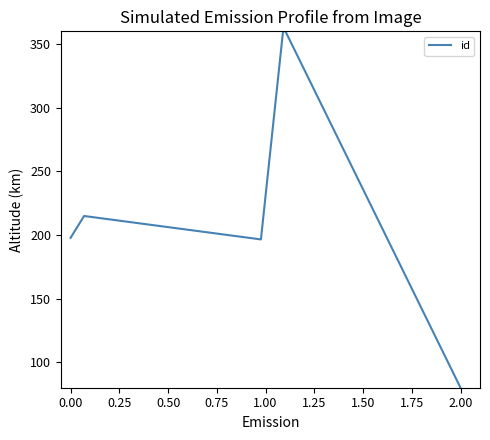

What is the average value?

229.4